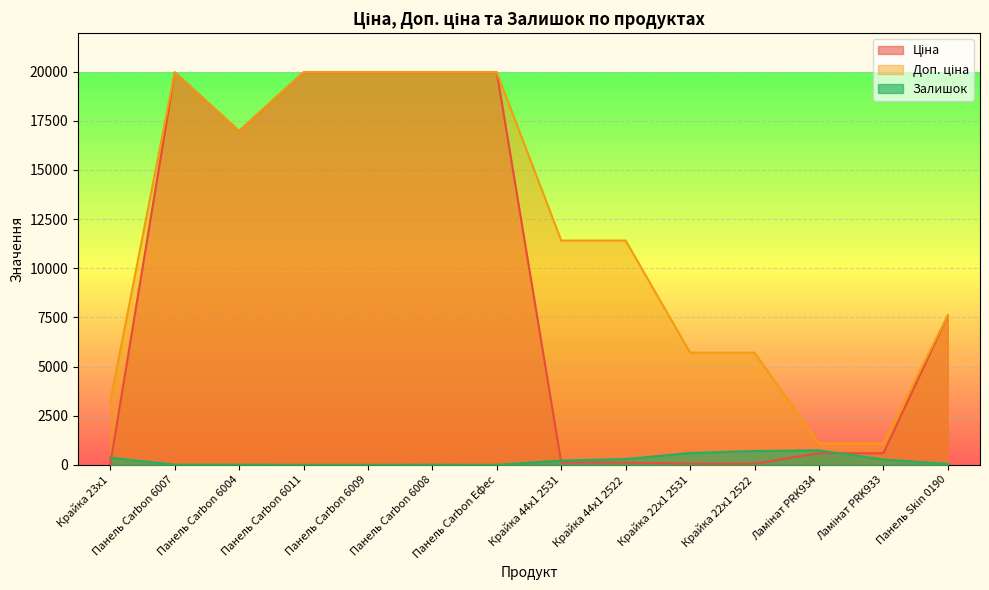

Is it true that Залишок equals 702.0 at Крайка 22x1 2522?

True